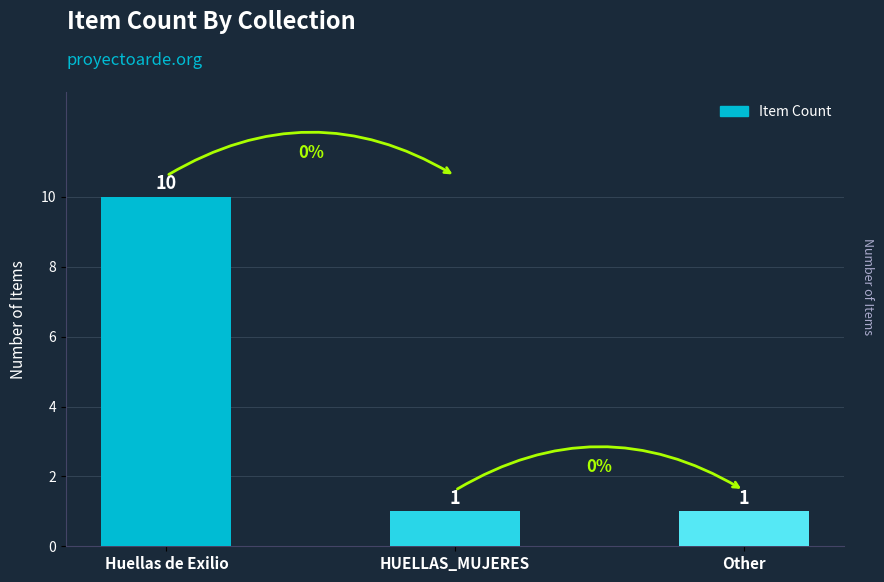

What is the difference between the maximum and minimum values?

9